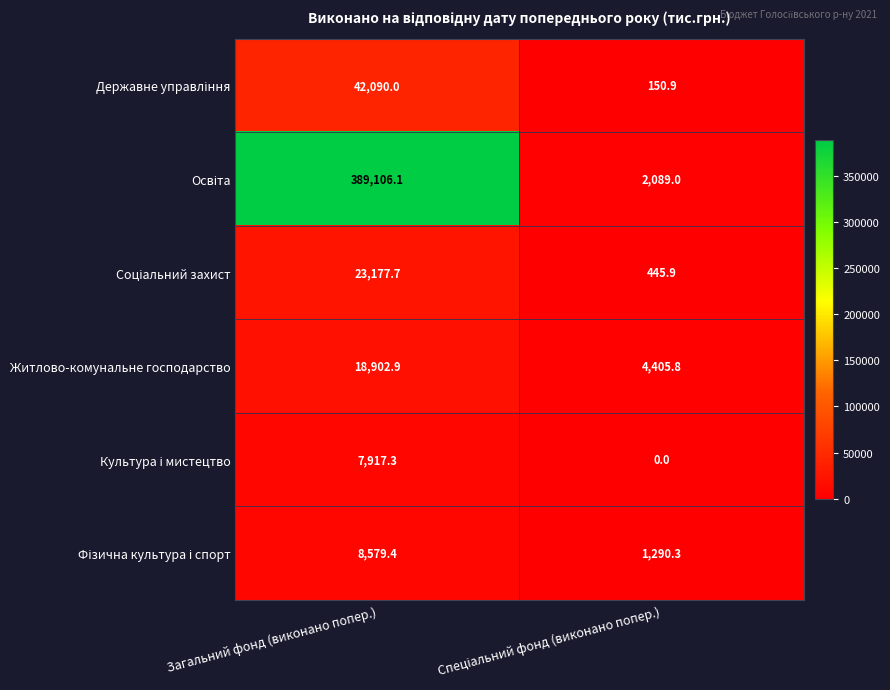

At which category is the sum across all series the highest?

Загальний фонд (виконано попер.)